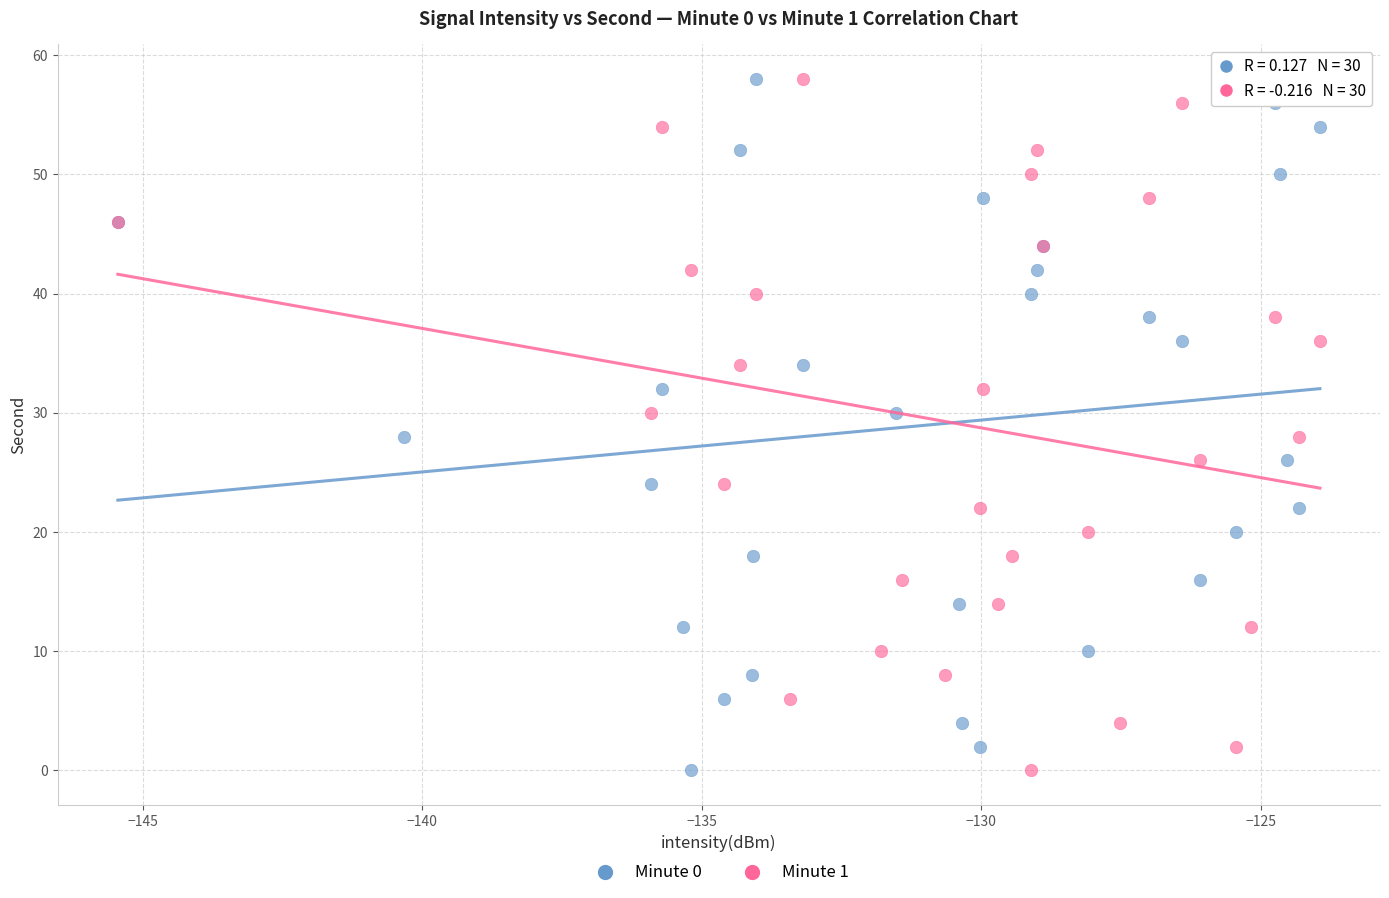

What are all the series names shown in the legend?

Minute 0, Minute 1